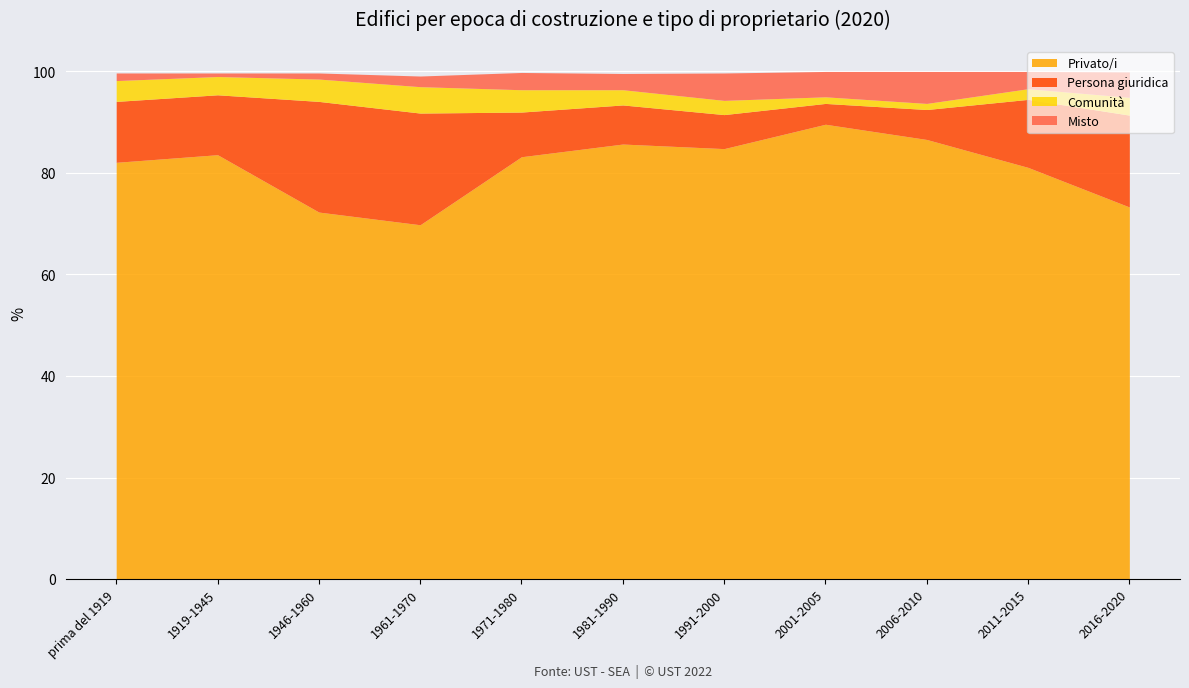

What is the difference between the maximum and second lowest values in the Comunità series?

3.9